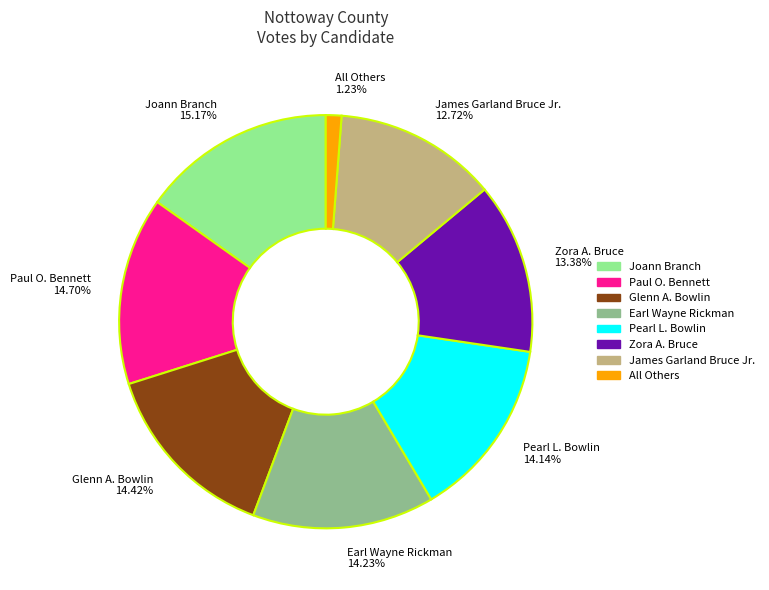

How many slices are in this pie chart?

8